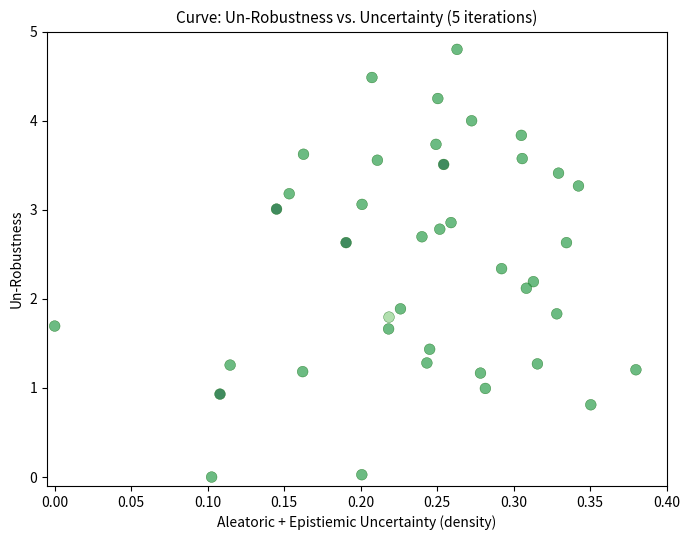

What is the range of X values (max minus min)?

0.4